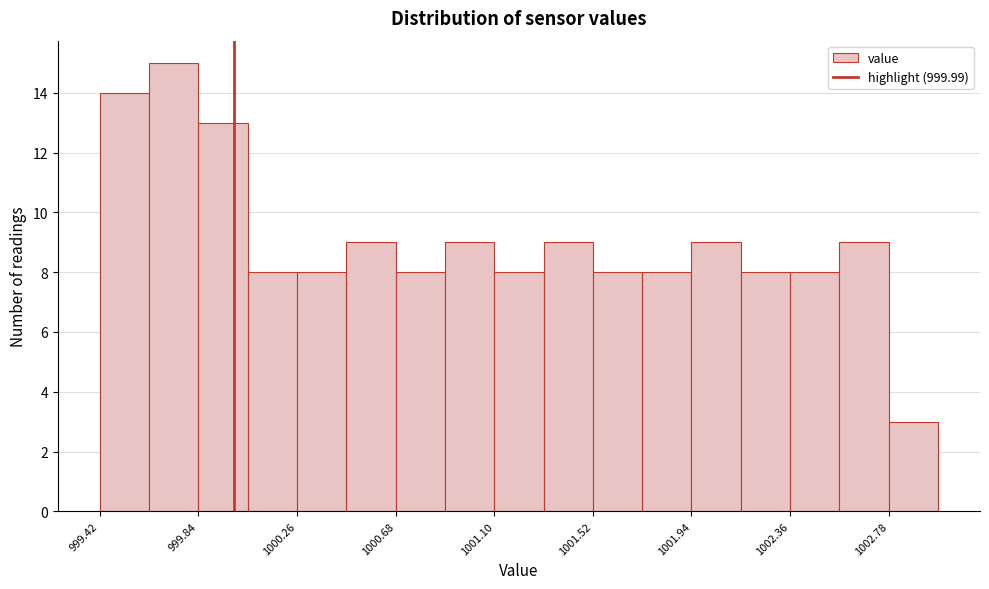

Over which range of the x-axis is the bar tallest?

999.63 to 999.84